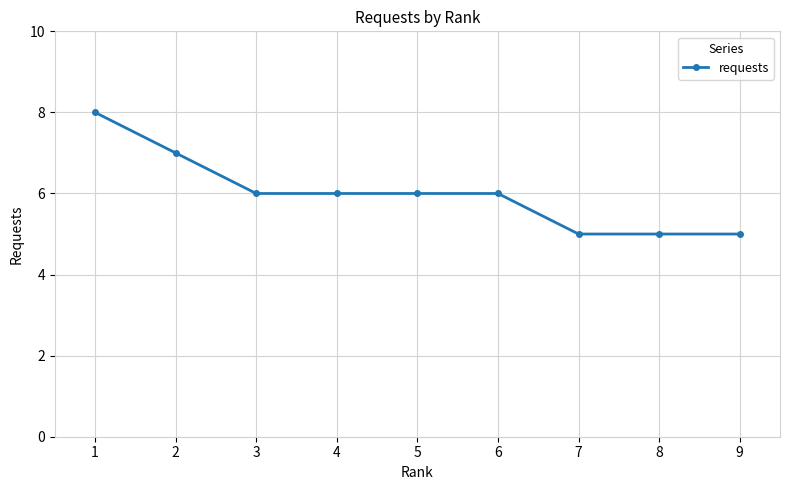

What is the greatest value displayed?

8